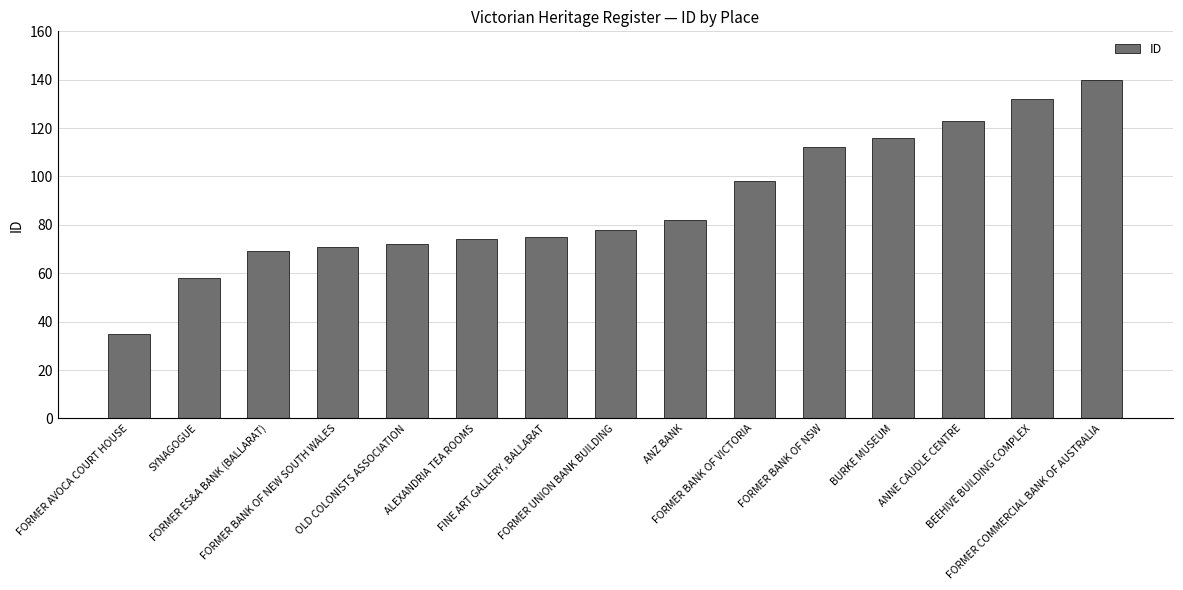

Rank the categories by value from lowest to highest.

FORMER AVOCA COURT HOUSE, SYNAGOGUE, FORMER ES&A BANK (BALLARAT), FORMER BANK OF NEW SOUTH WALES, OLD COLONISTS ASSOCIATION, ALEXANDRIA TEA ROOMS, FINE ART GALLERY, BALLARAT, FORMER UNION BANK BUILDING, ANZ BANK, FORMER BANK OF VICTORIA, FORMER BANK OF NSW, BURKE MUSEUM, ANNE CAUDLE CENTRE, BEEHIVE BUILDING COMPLEX, FORMER COMMERCIAL BANK OF AUSTRALIA